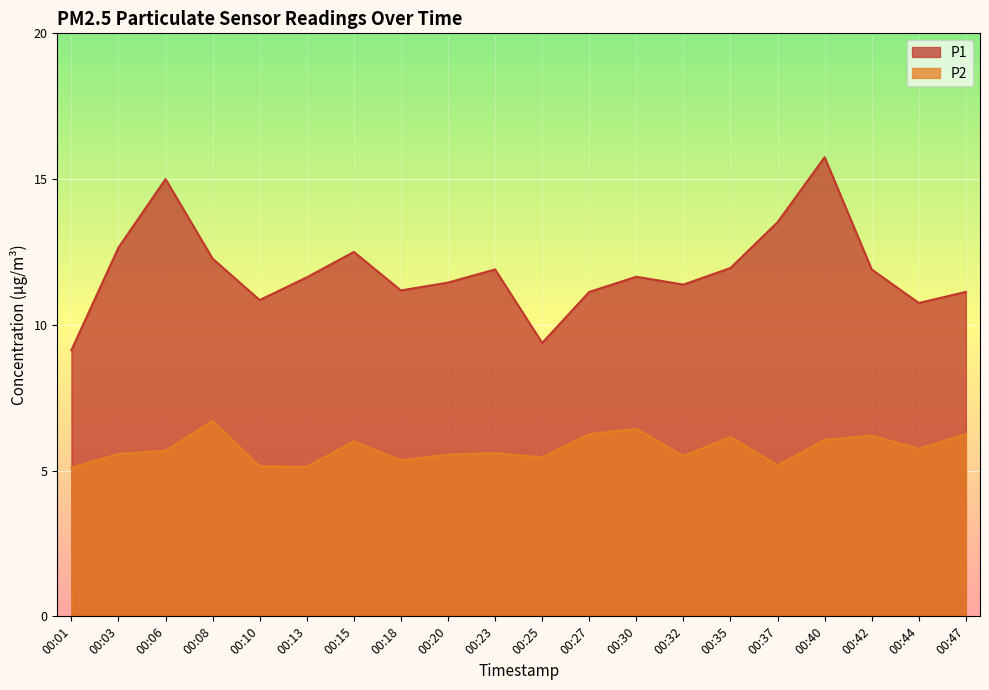

What are all the series names shown in the legend?

P1, P2